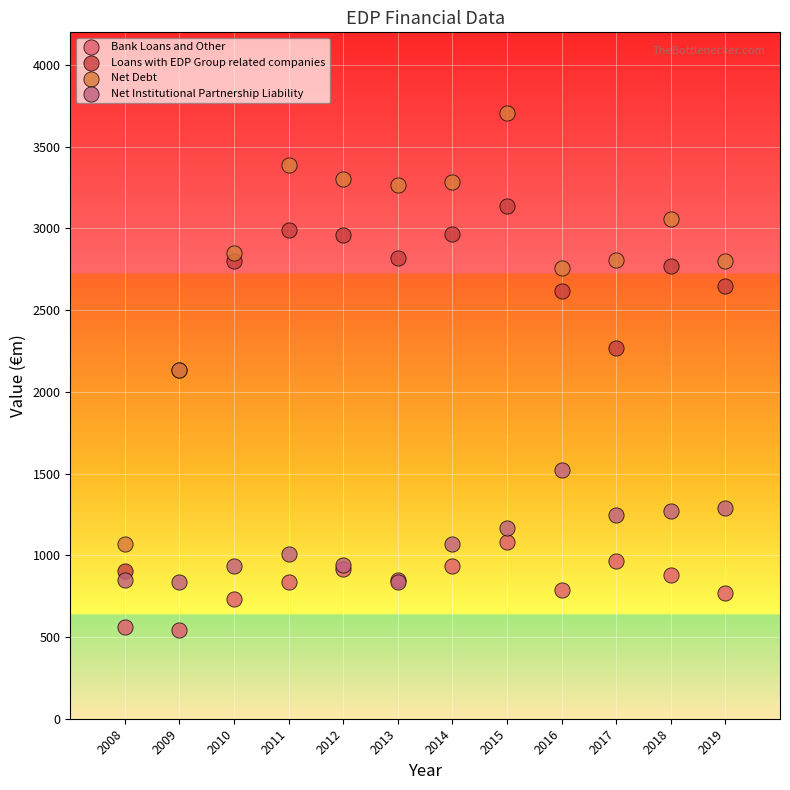

Which series has the largest Y range (max minus min)?

Net Debt